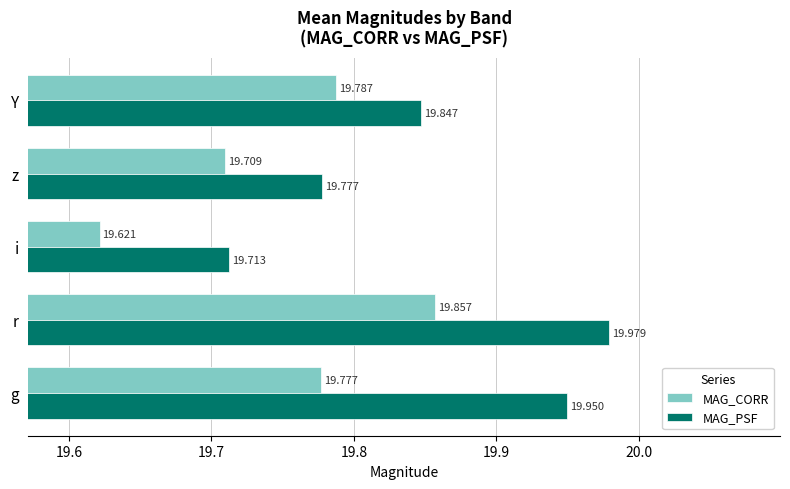

What is the minimum value shown in the chart?

19.6